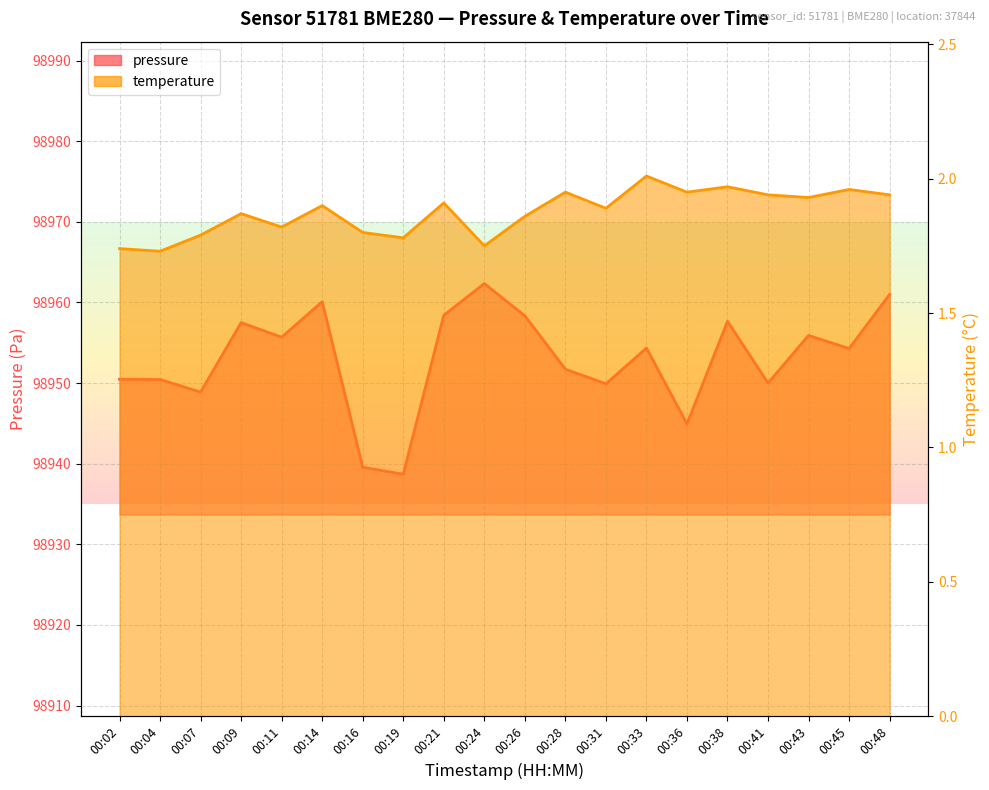

True or false: temperature and pressure cross at least once.

False